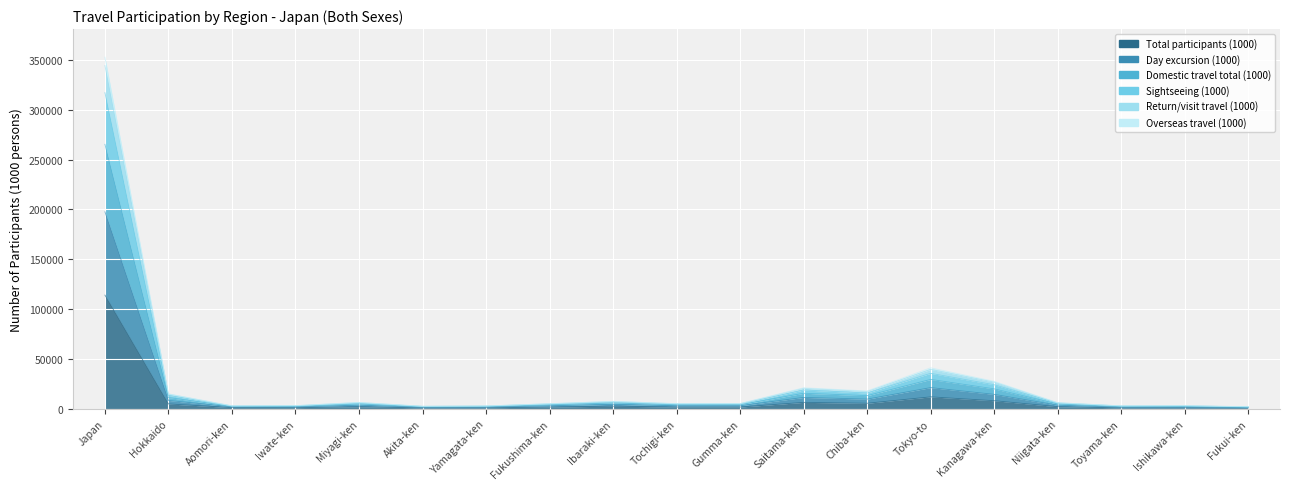

In Total participants (1000), how many points are lower than both neighbors (excluding endpoints)?

5